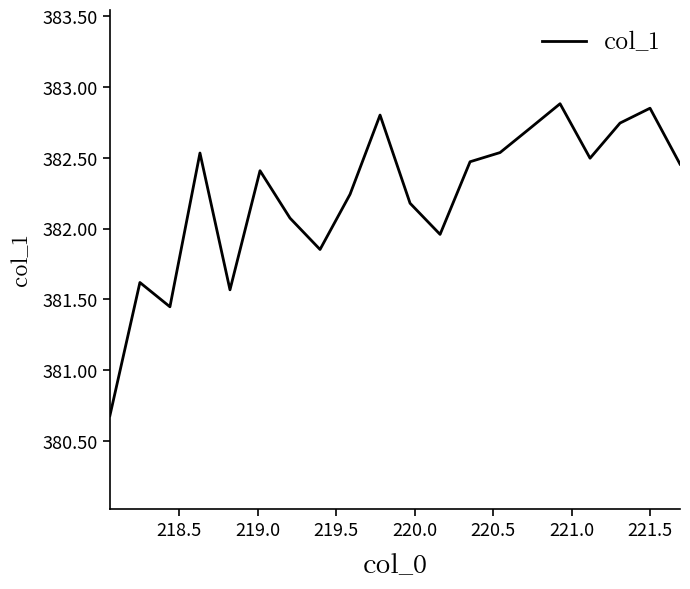

What is the minimum value shown in the chart?

380.7